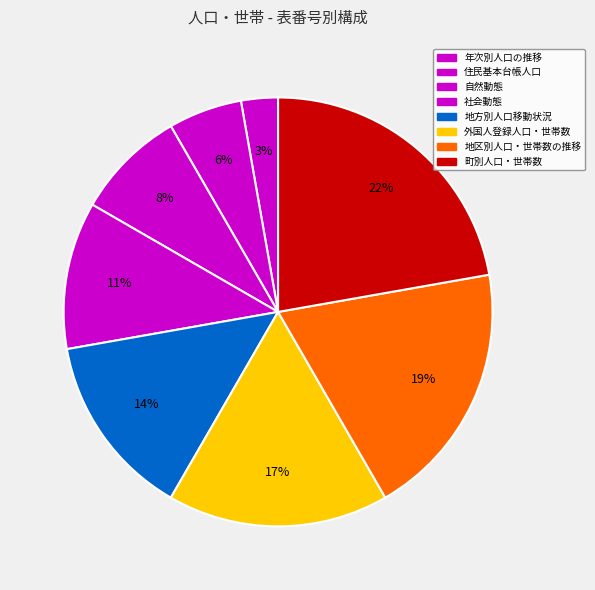

How many segments does this pie chart have?

8